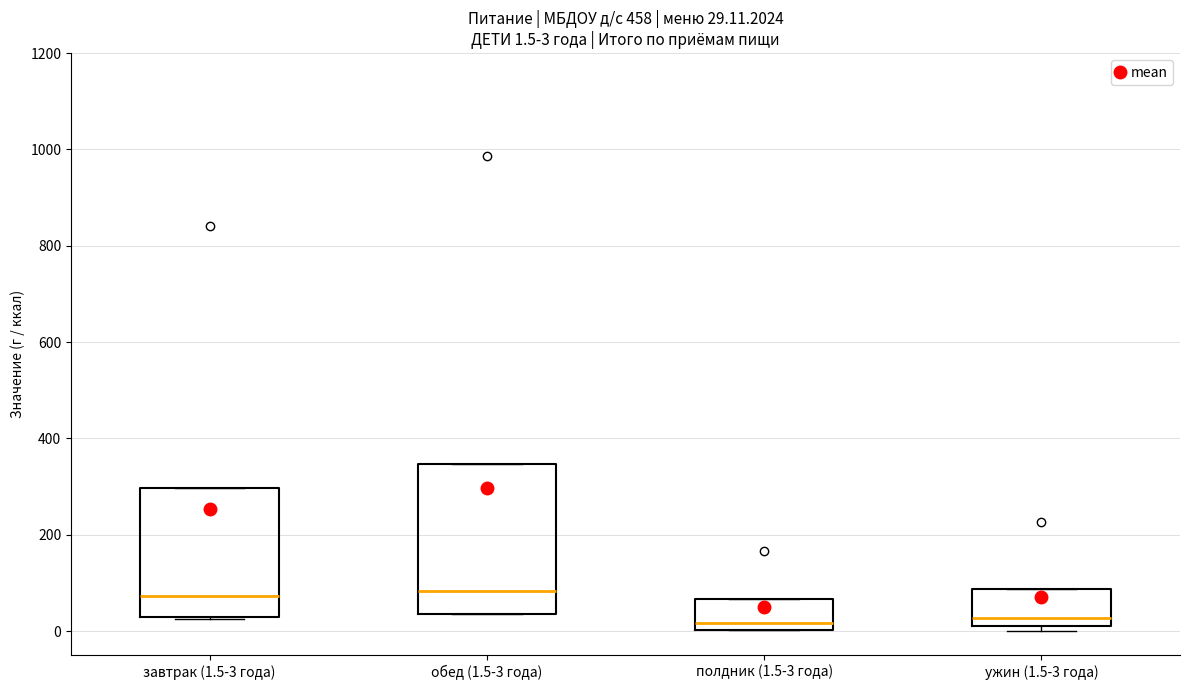

Which box is the tallest, from its lower edge to its upper edge?

обед (1.5-3 года)